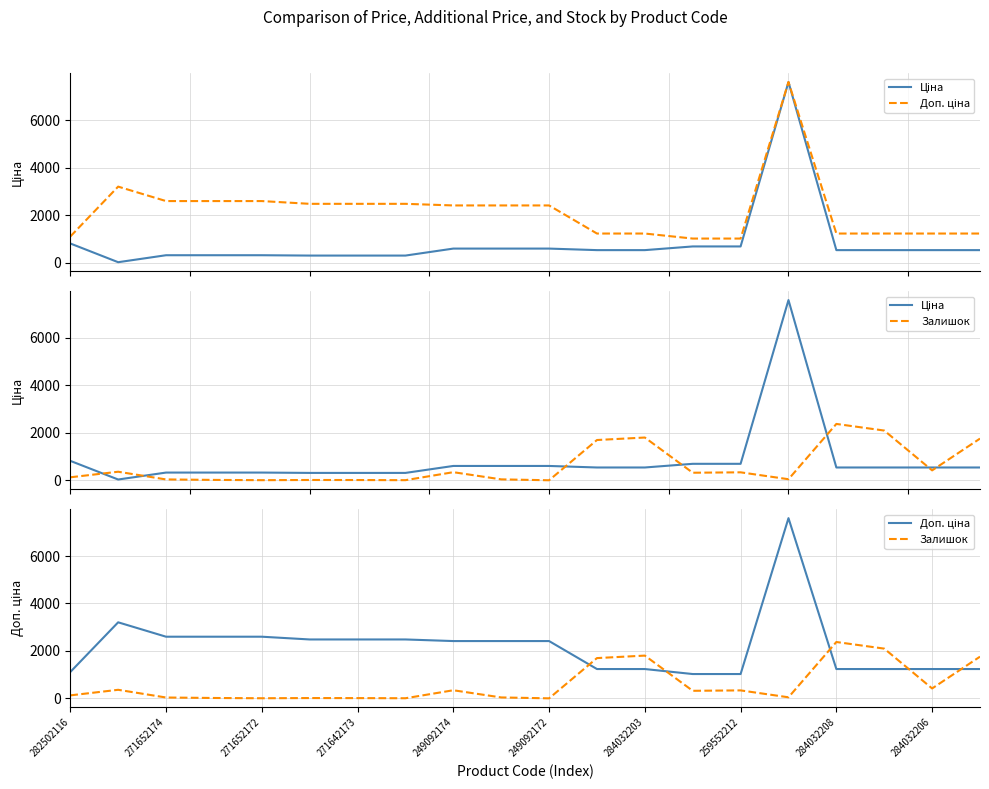

What is the difference between the second highest and second lowest values in the Доп. ціна series?

2180.4